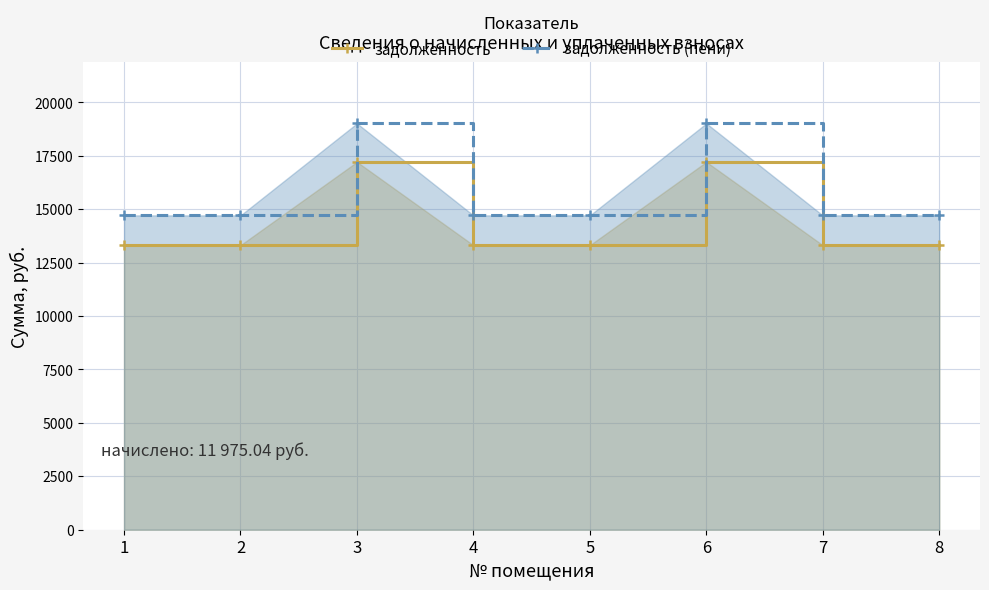

Which category has the highest value in the задолженность series?

3